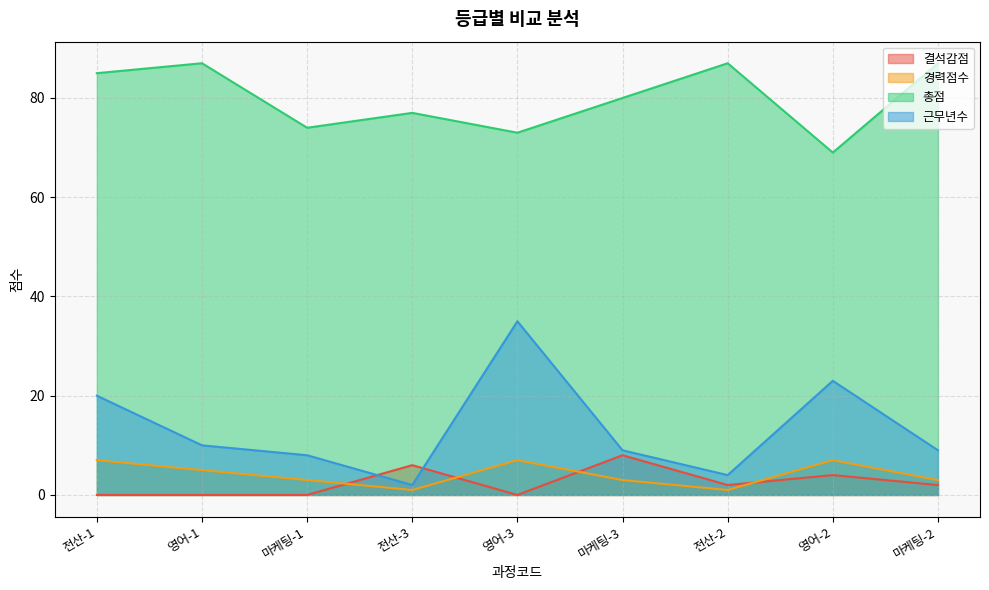

True or false: 경력점수 has a value of 5 at 영어-1.

True